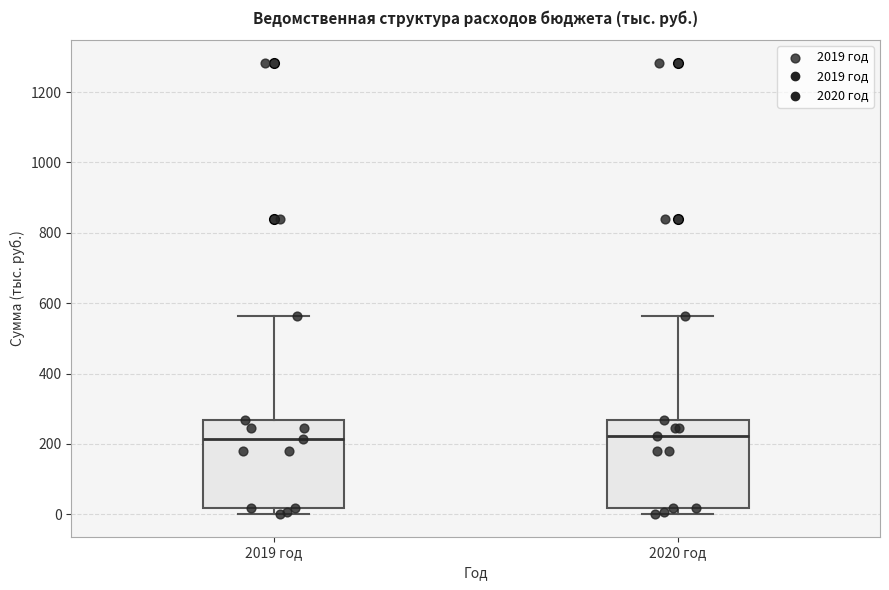

Where does the upper whisker of the box for 2019 год end on the y-axis? The values are not printed on the chart, so give them approximately, as read against the axis.

560